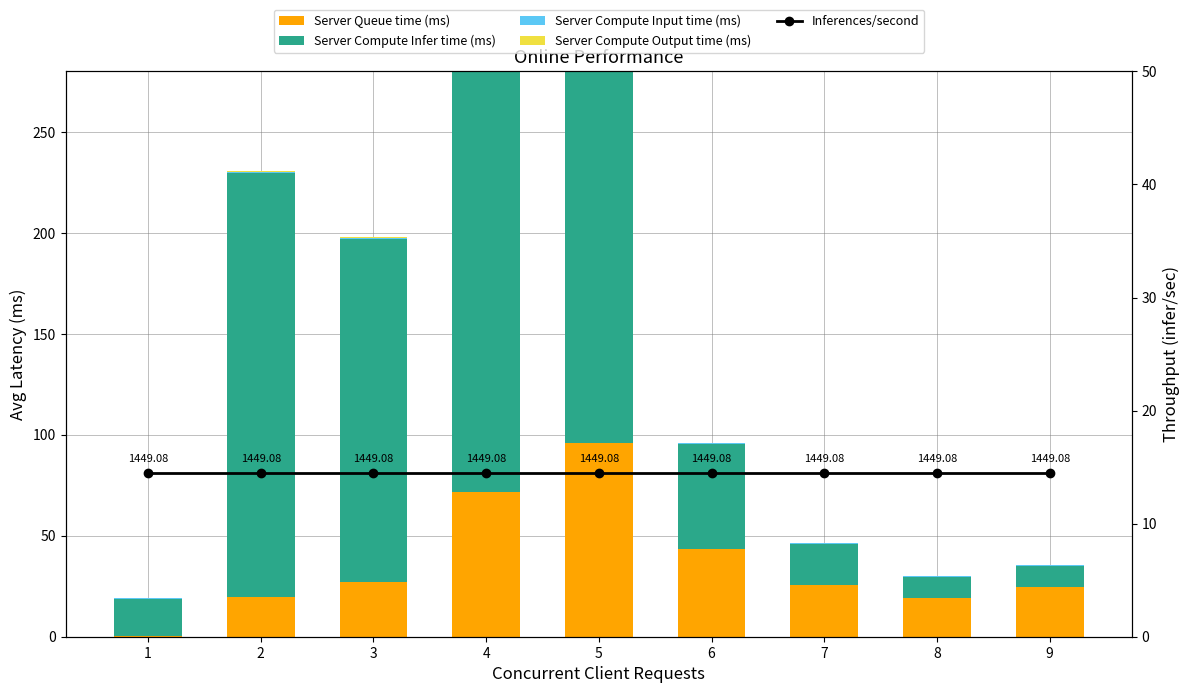

What is the difference between the Server Compute Infer time (ms) values at 2 and 1?

192.0